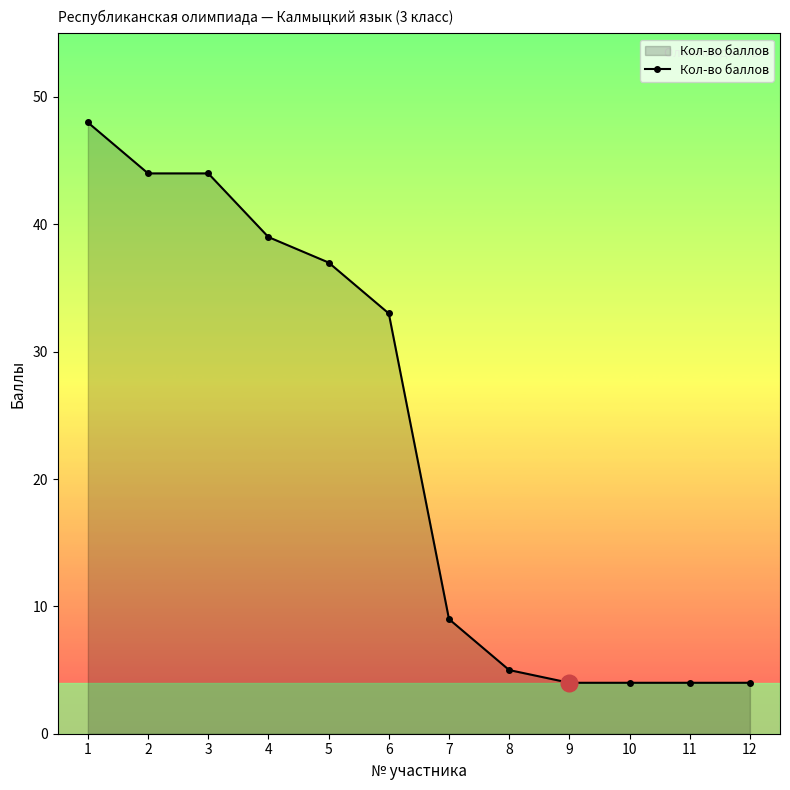

What is the average value?

23